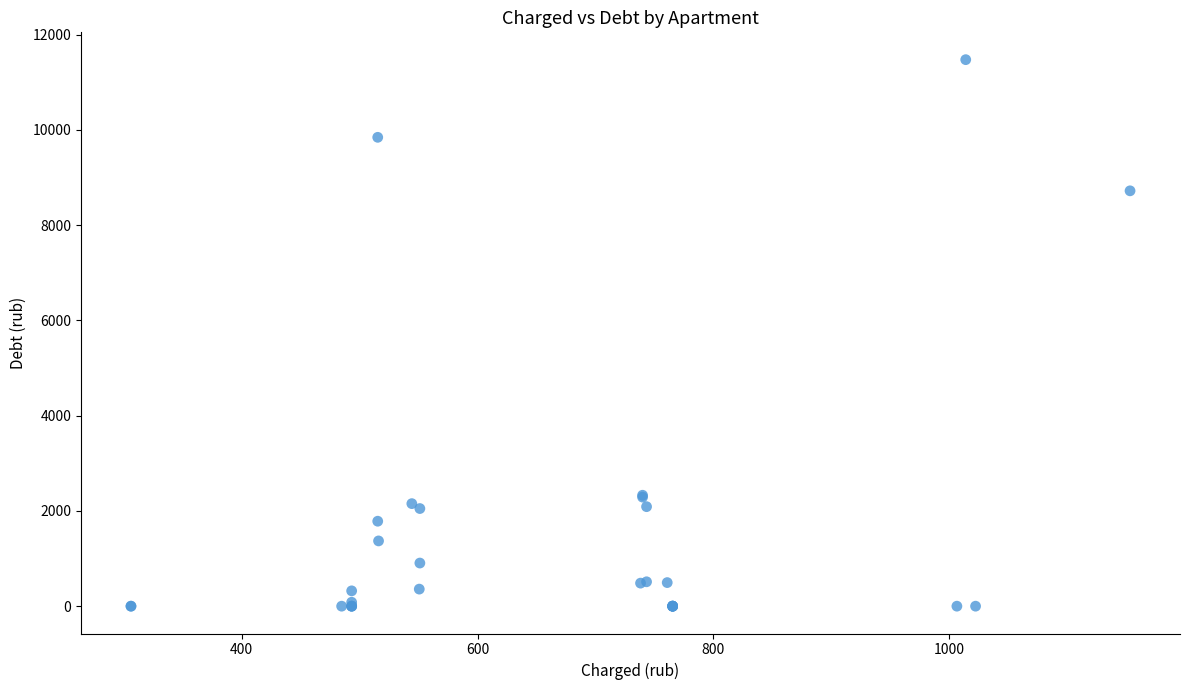

What Y value in the scatter plot is closest to 5736?

8719.4